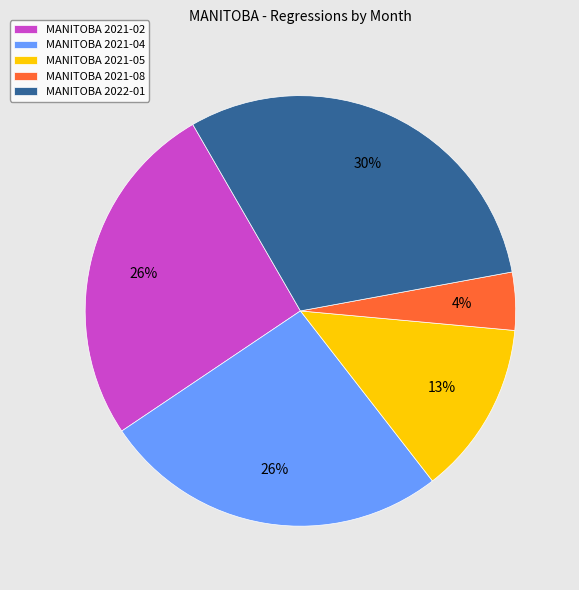

To the nearest percent, what is the difference between the largest and smallest slice percentages?

26%